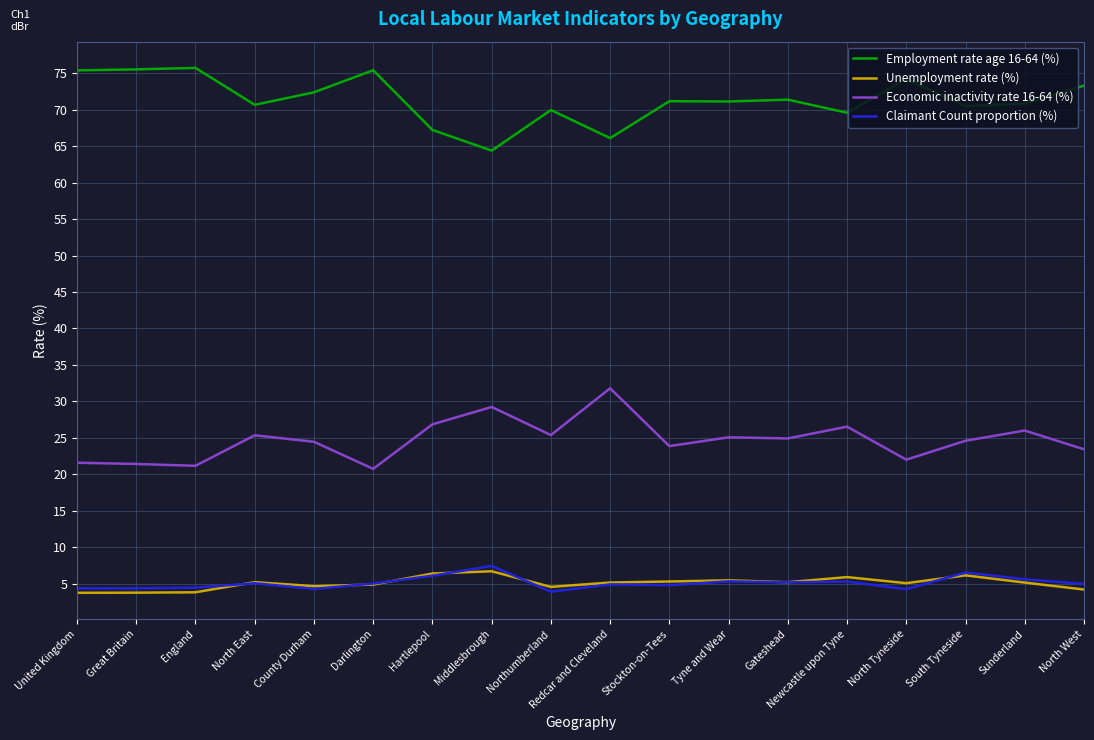

The Economic inactivity rate 16-64 (%) series shows 21.4 at Great Britain. True or false?

True